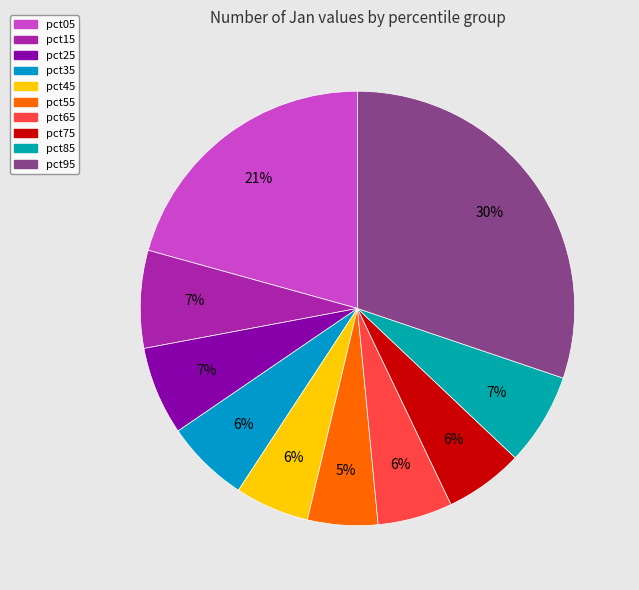

What is the change in value from pct05 to pct15?

-1.6